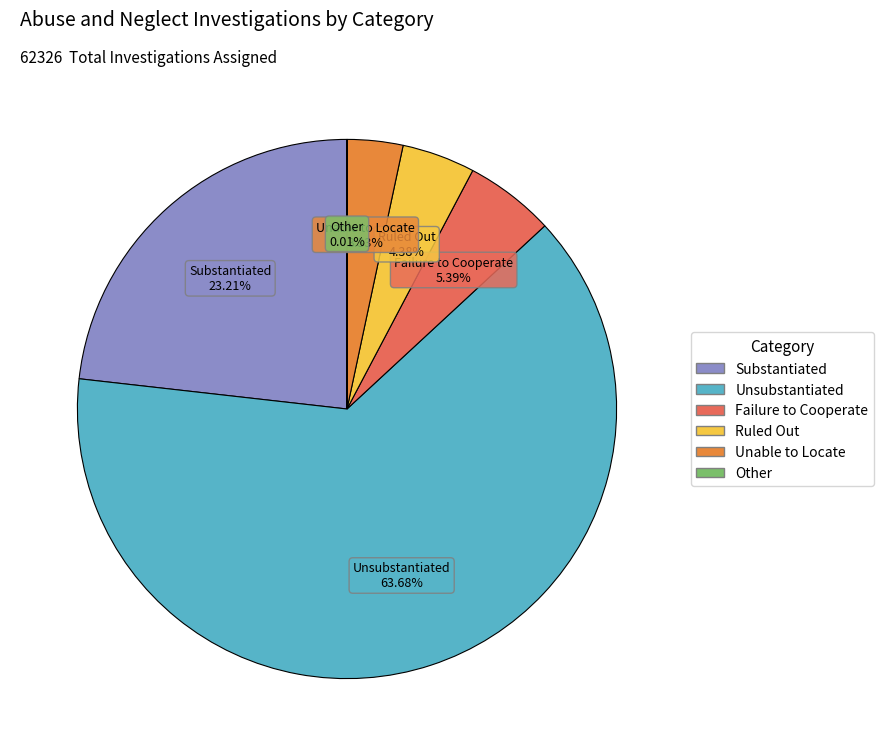

Which slice is the largest?

Unsubstantiated